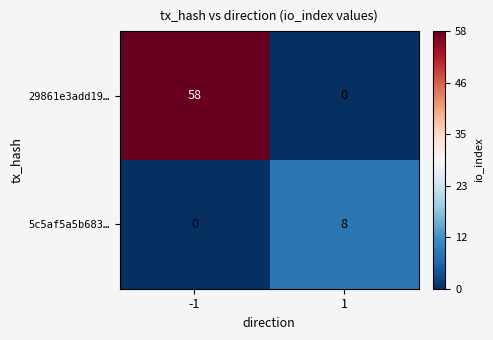

Which series changed the most between -1 and 1?

29861e3add19…